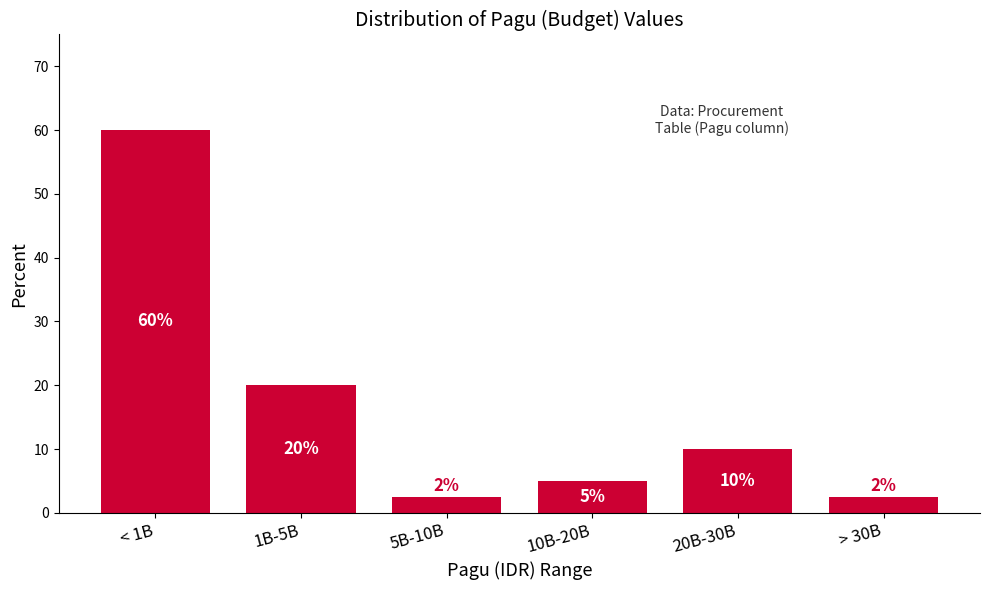

What position from the right is < 1B?

6